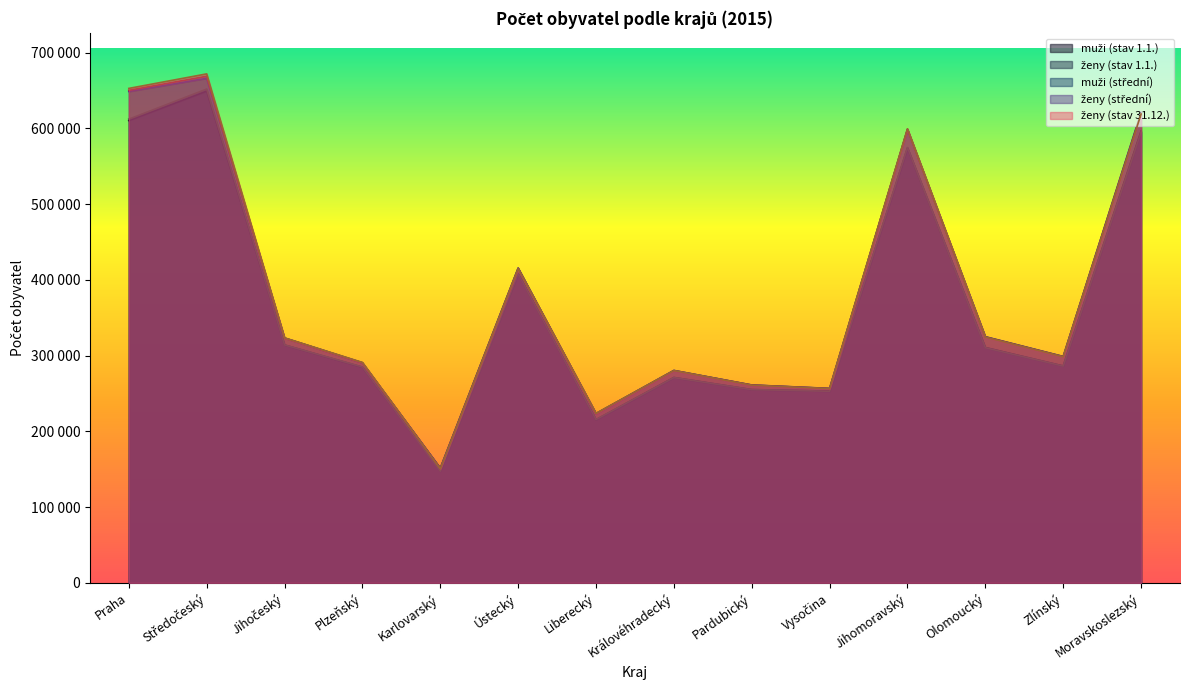

What is the sum of the muži (střední) values at Olomoucký and Praha?

922608